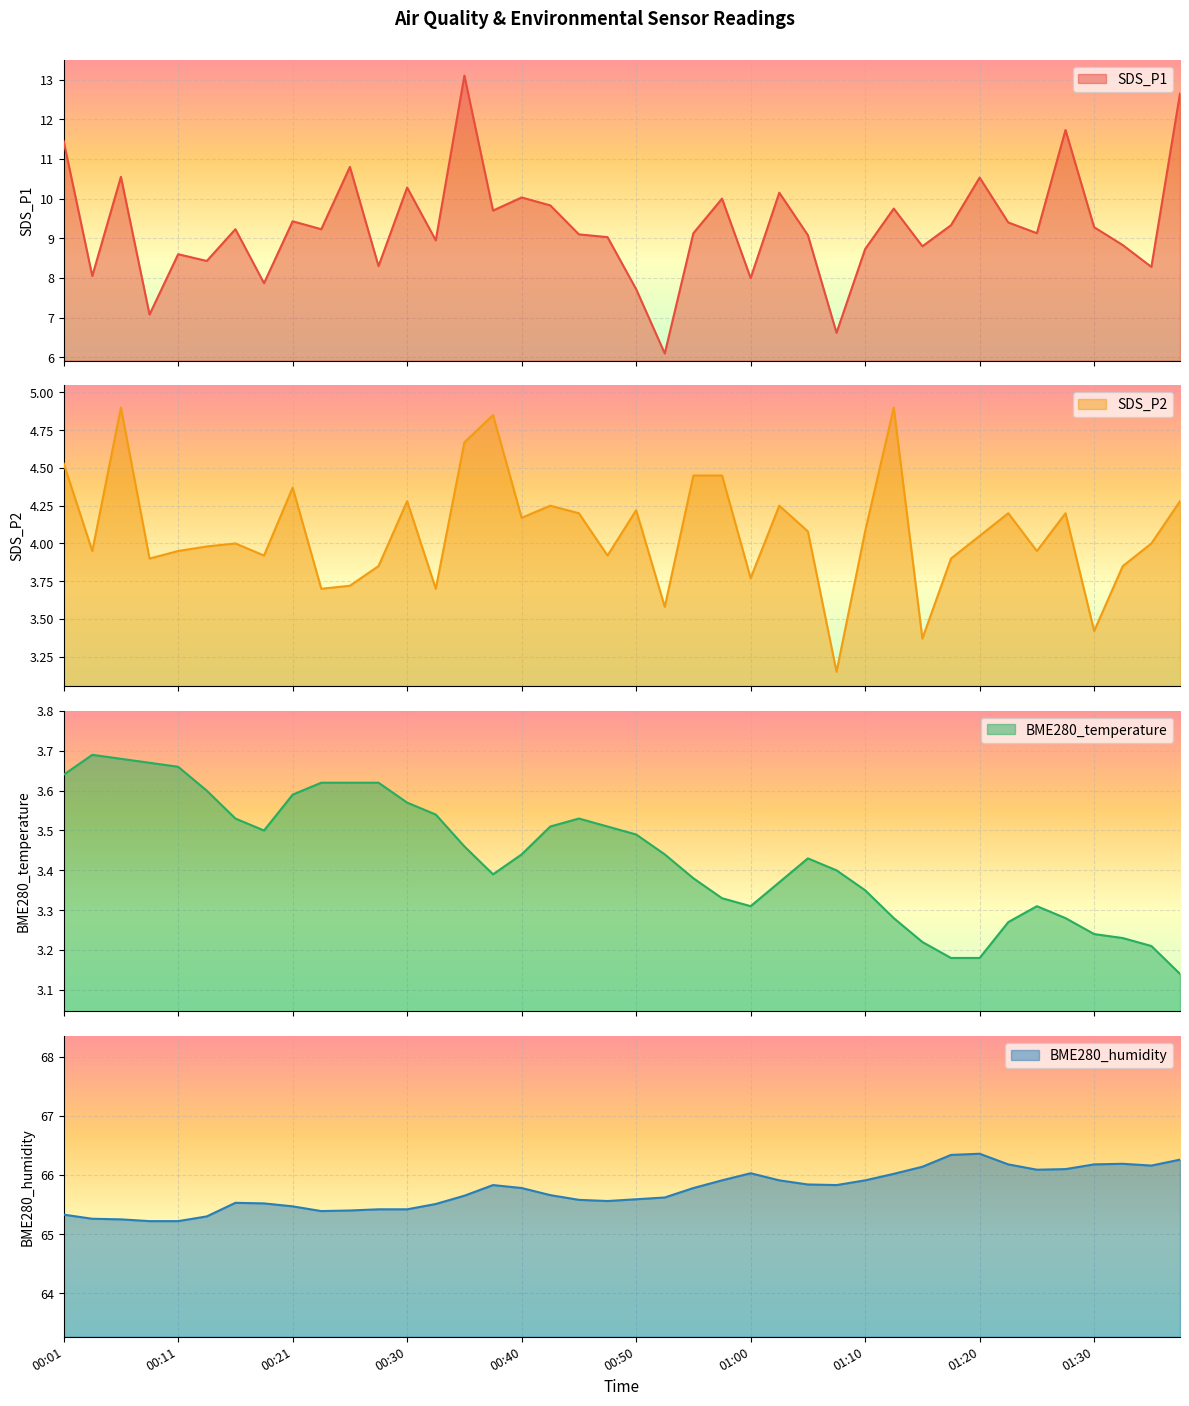

How many lines are shown in the chart?

4